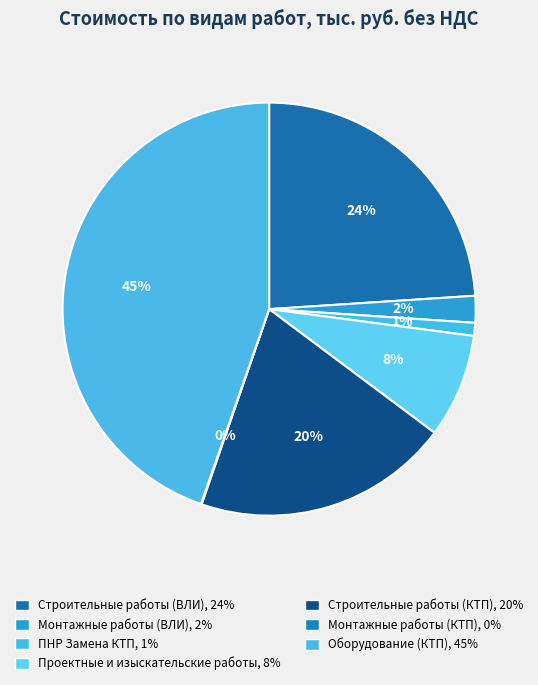

Combined, what portion of the pie is Монтажные работы (ВЛИ) and Проектные и изыскательские работы?

10.2%